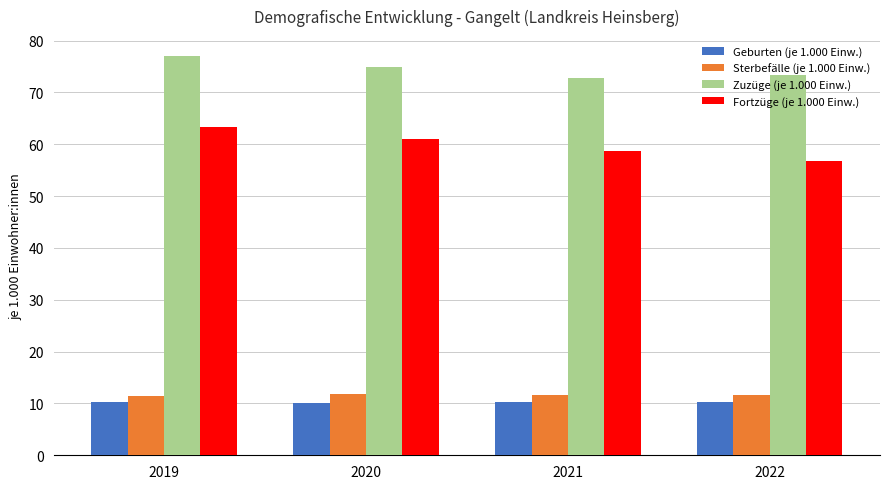

At how many categories does at least one series exceed 49?

4